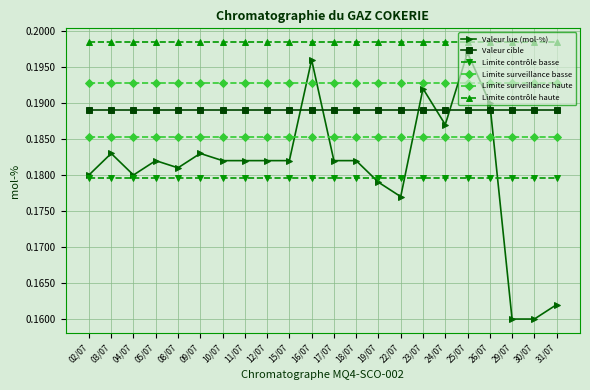

How many lines are shown in the chart?

6